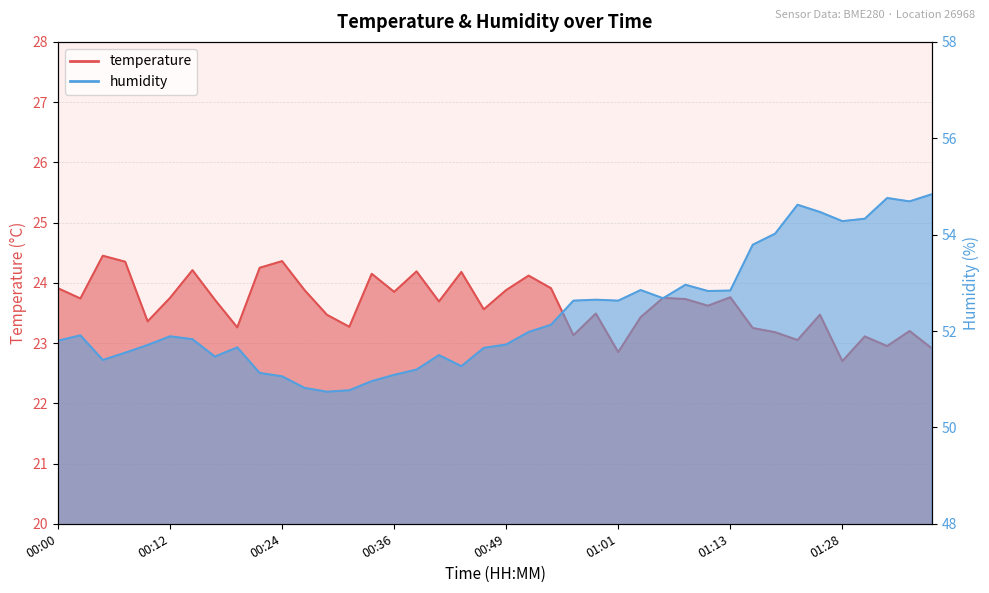

Which series has the widest spread of values?

humidity